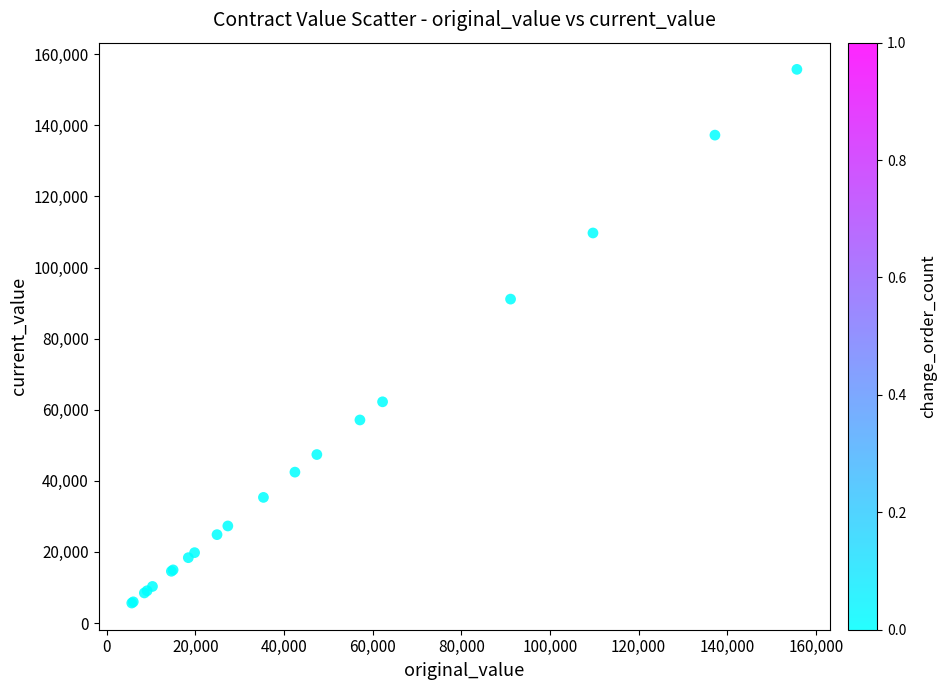

What Y value in the scatter plot is closest to 80680?

91112.7